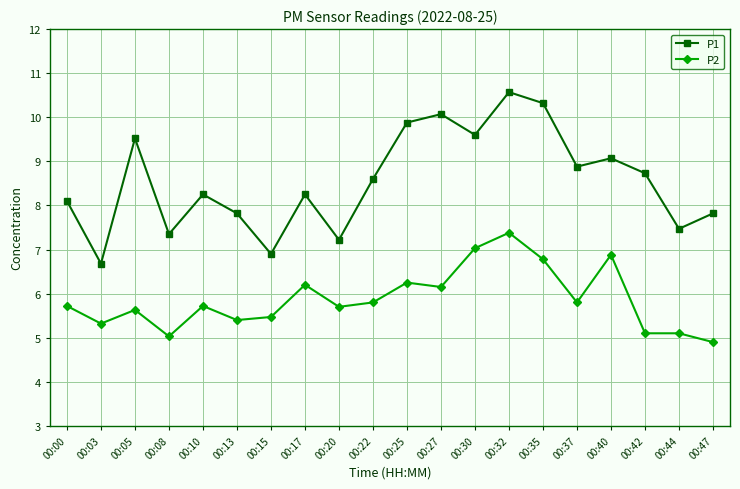

How many values in the P1 series exceed 8?

13